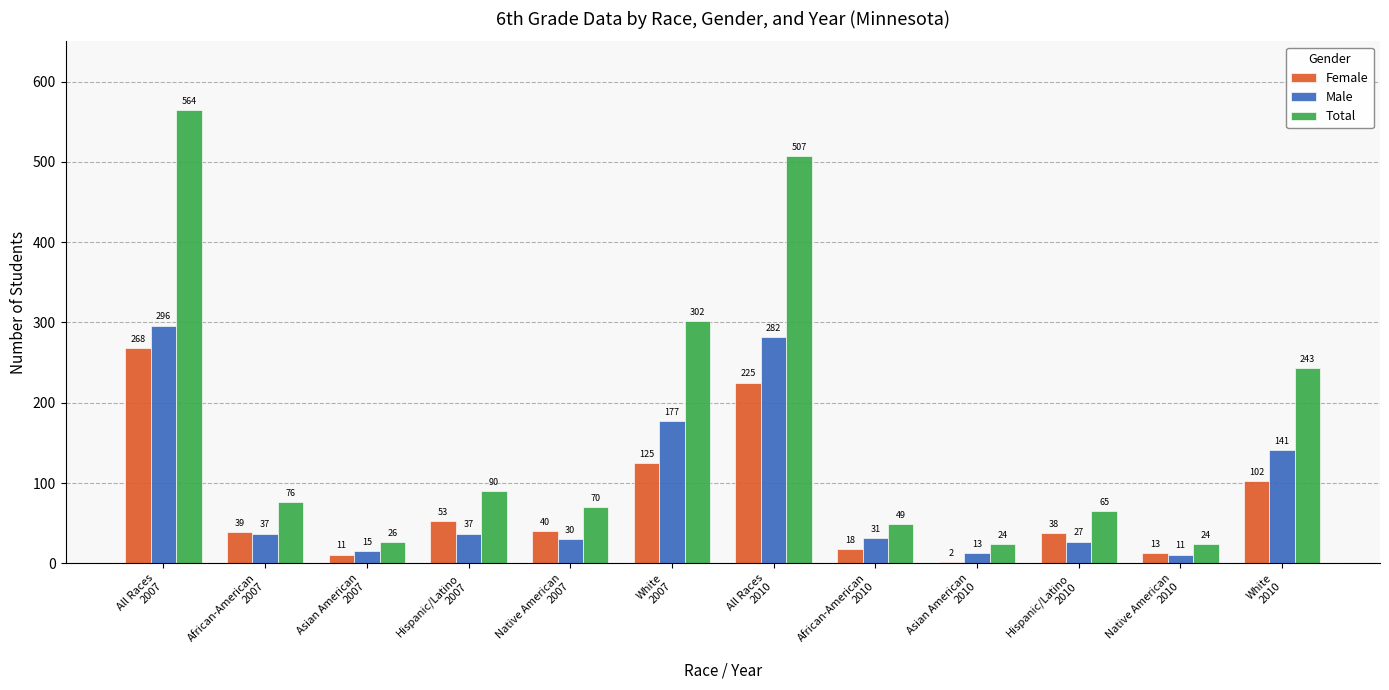

Are the bars horizontal?

No